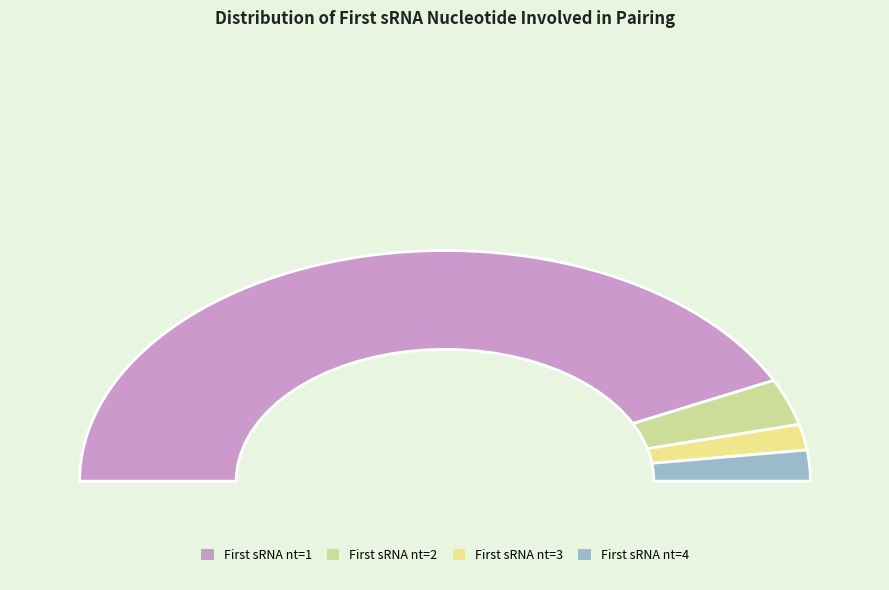

Count the number of slices in the pie.

4